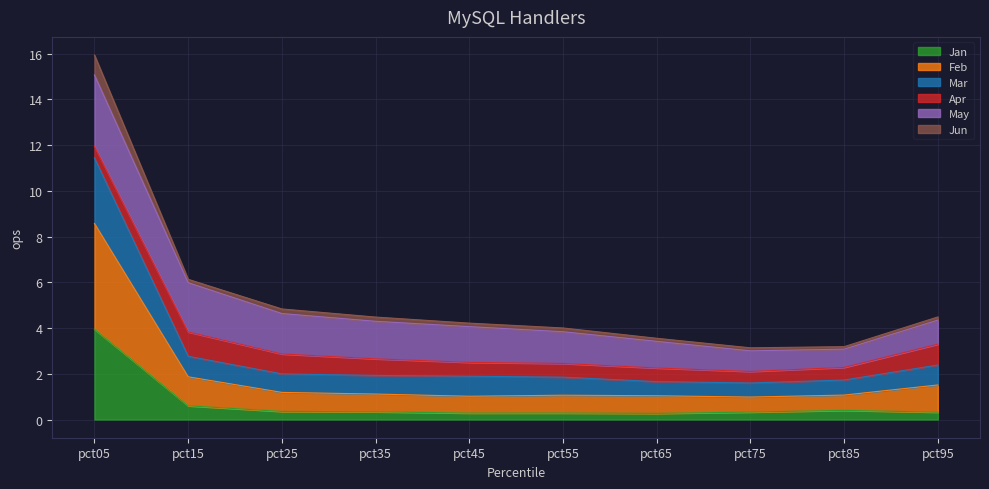

How many lines are shown in the chart?

6